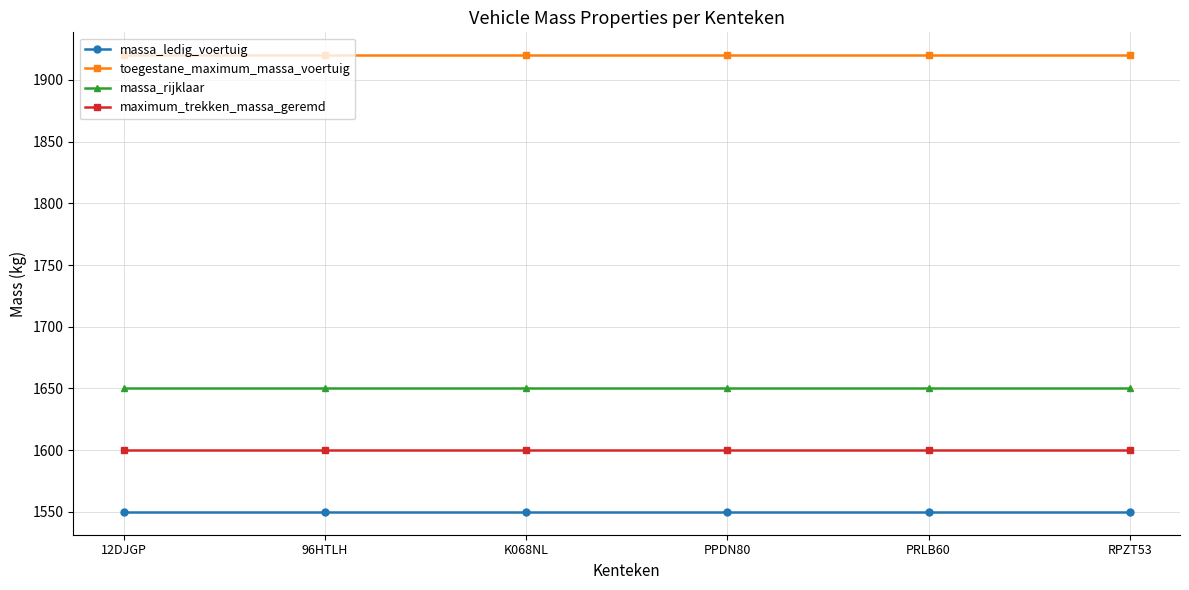

Does the chart display data point markers on the line(s)?

Yes